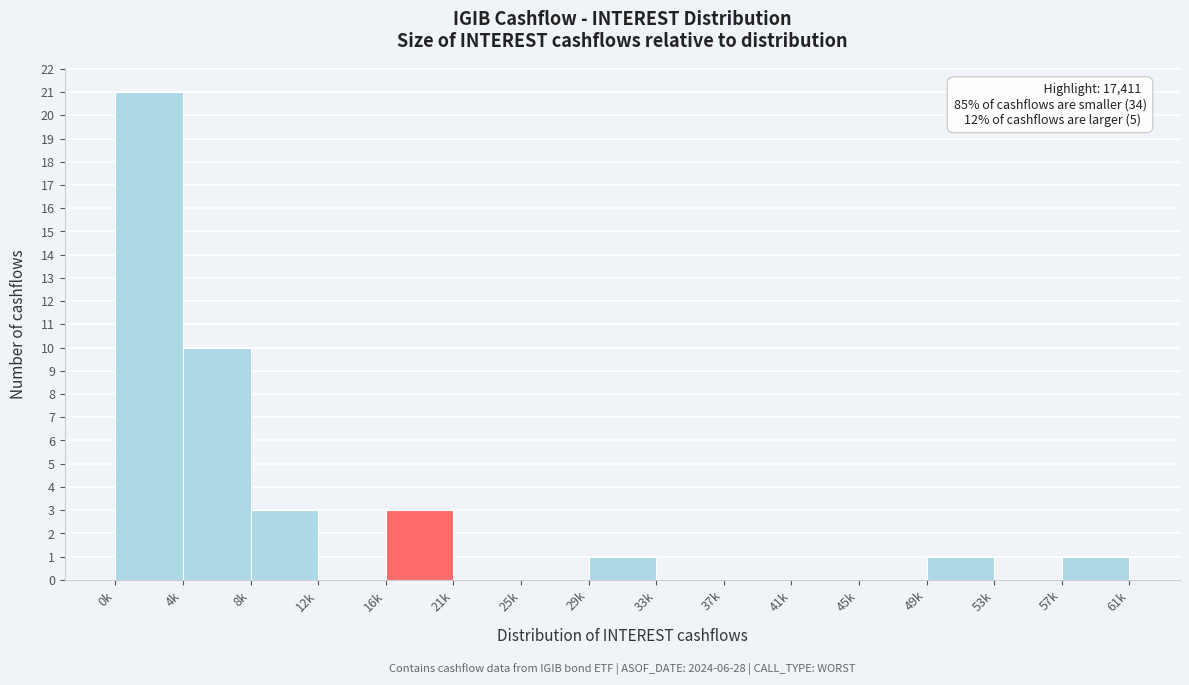

Reading right to left, transcribe all the data shown in this chart.

57k=1	53k=0	49k=1	45k=0	41k=0	37k=0	33k=0	29k=1	25k=0	21k=0	16k=3	12k=0	8k=3	4k=10	0k=21